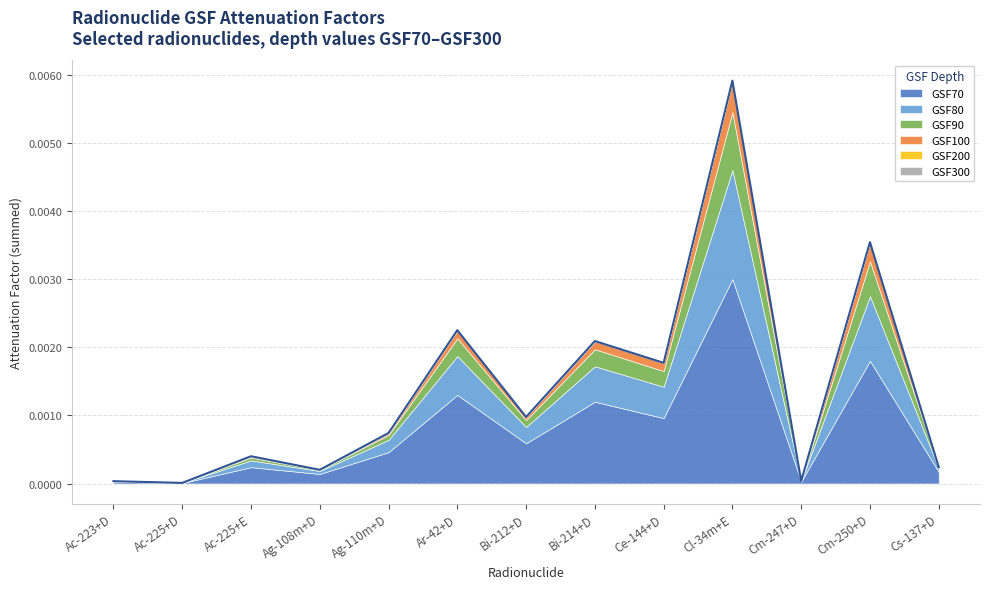

At which category does the chart reach its minimum across all series?

Cm-247+D